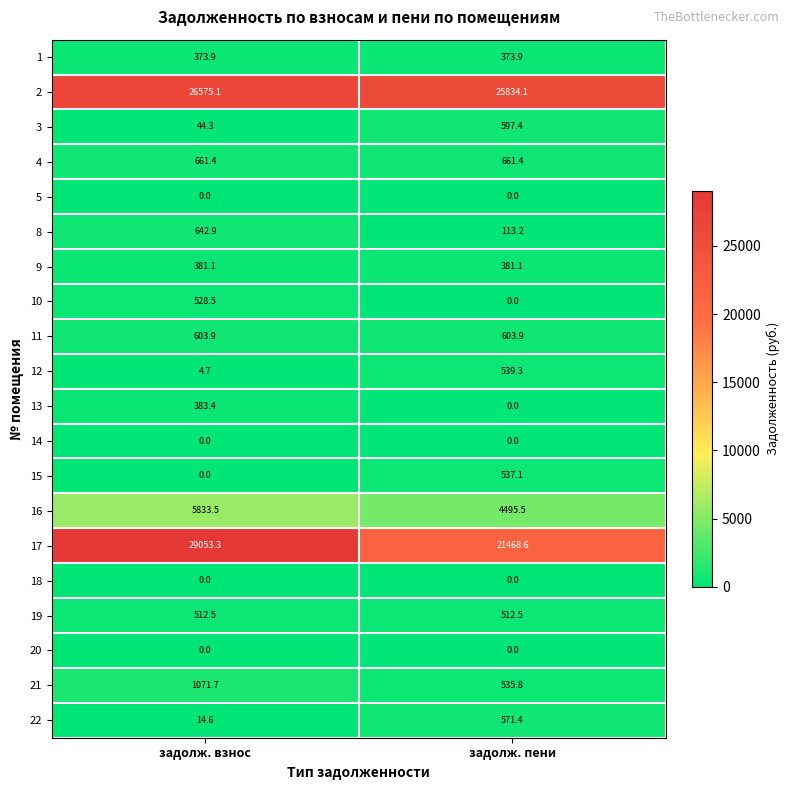

Which series has the largest total across all categories?

2